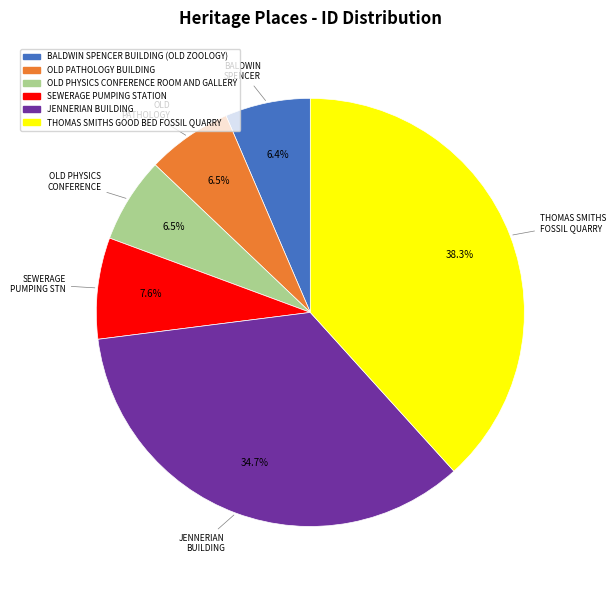

How many slices are in this pie chart?

6